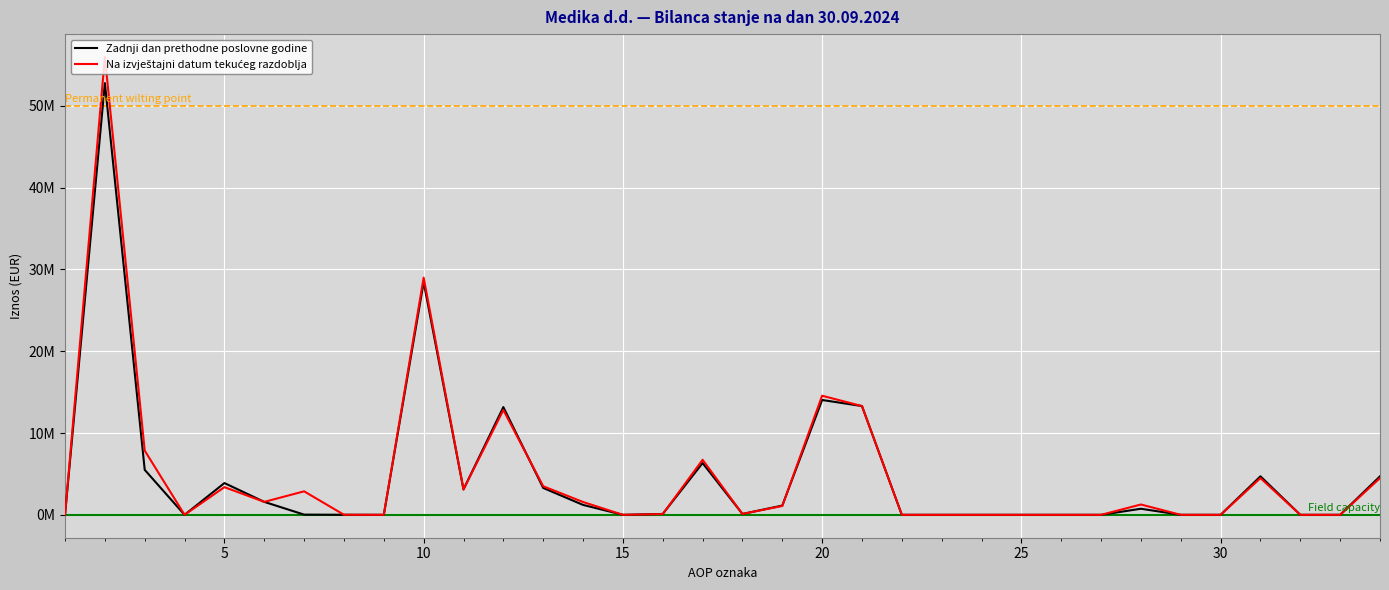

Reading right to left, extract all data points from this chart.

Zadnji dan prethodne poslovne godine: 4708179	0	0	4708179	0	0	743840	0	0	0	0	0	0	13298736	14042576	1132437	108875	6330796	108916	0	1212326	3289370	13173592	3106546	28462858	0	7213	24898	1583328	3884343	0	5499782	52788841	0
Na izvještajni datum tekućeg razdoblja: 4490802	0	0	4490802	0	0	1263298	0	0	0	0	0	0	13298736	14562034	1083904	108029	6729389	91996	0	1568684	3495519	12815612	3106546	28999679	0	8174	2874898	1583328	3385595	0	7851995	55979956	0